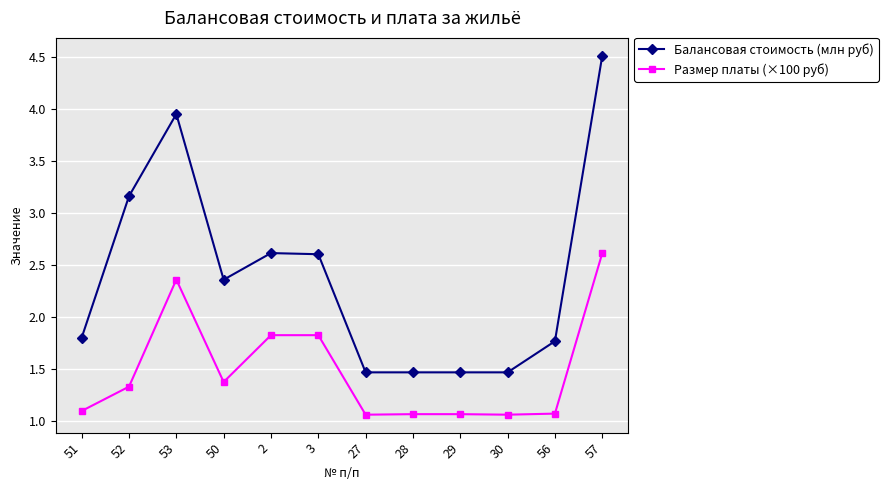

The Размер платы (×100 руб) series shows 1.1 at 28. True or false?

True